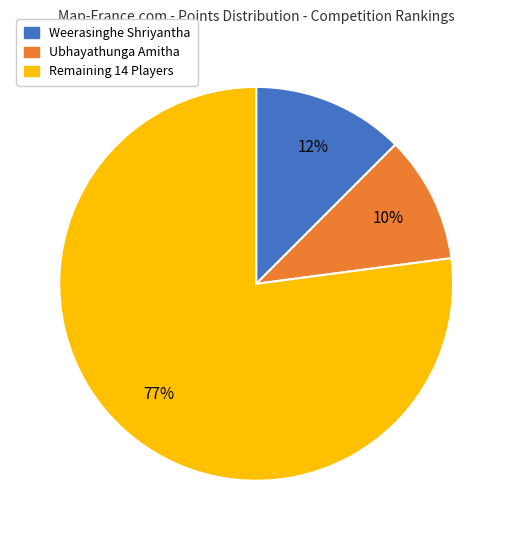

Does any single category account for the majority?

Yes